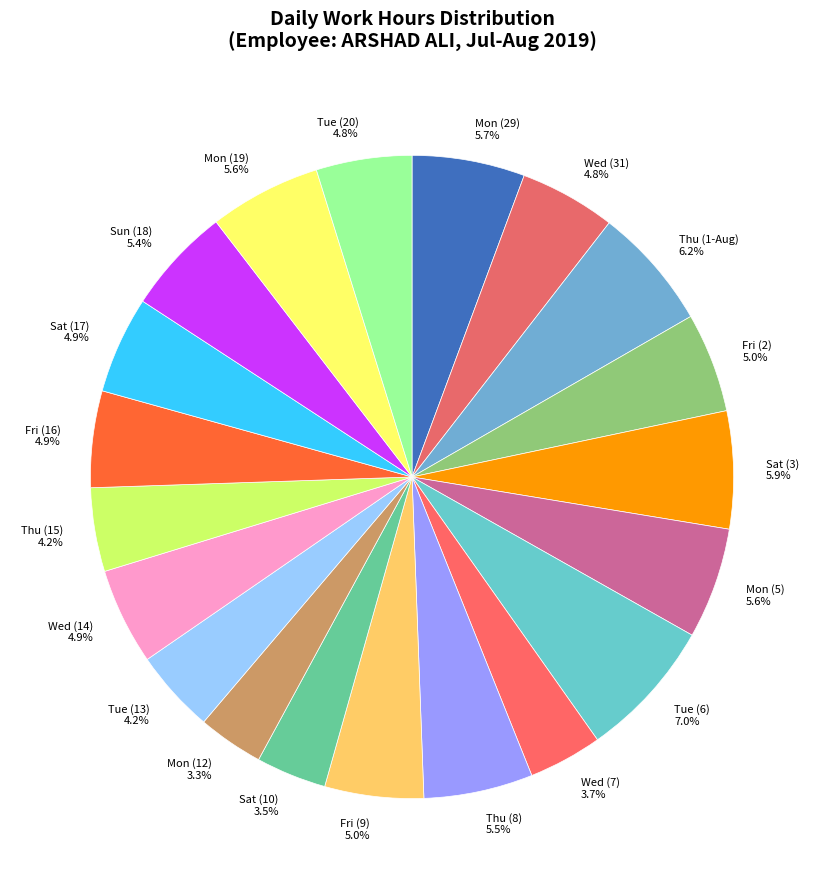

What is the ratio of the value at Wed (7) 3.7% to the value at Mon (19) 5.6%?

0.7